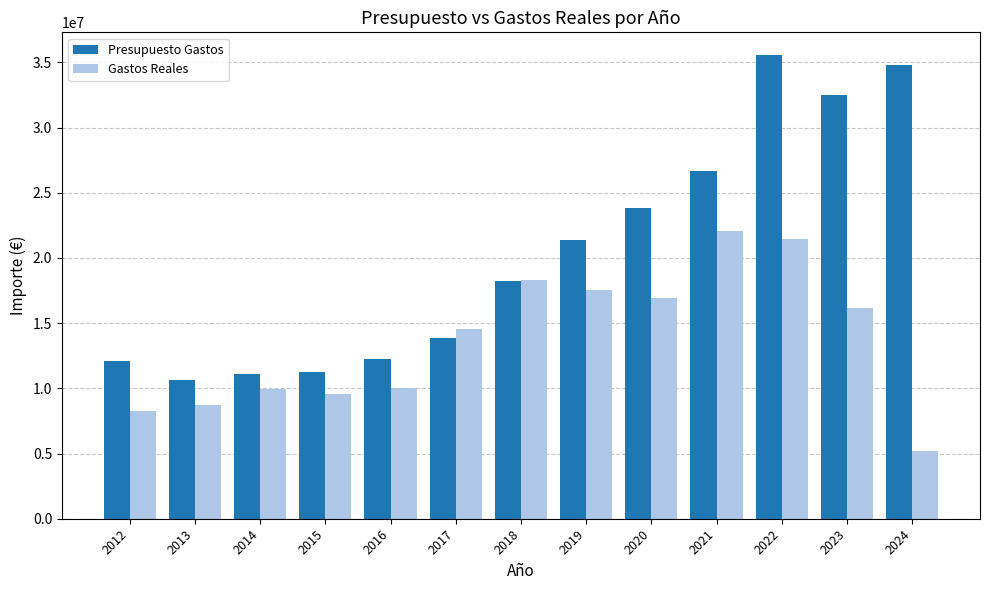

How many data points does each series have?

13